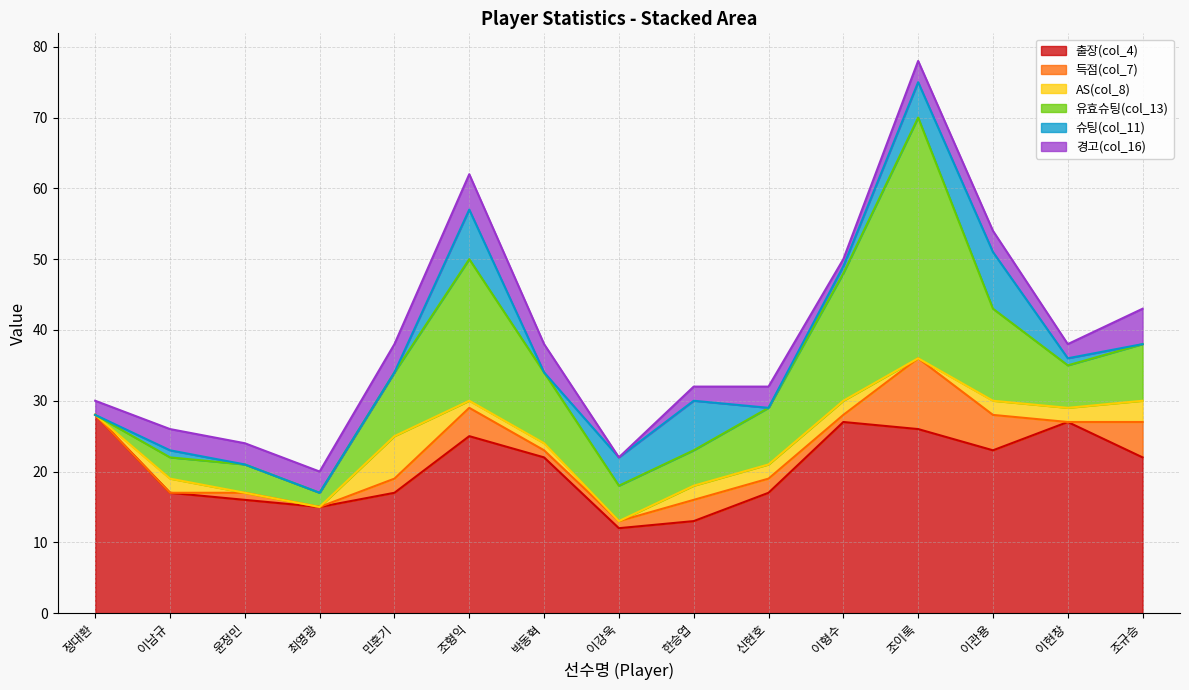

At which label does 경고(col_16) reach its peak?

조형익